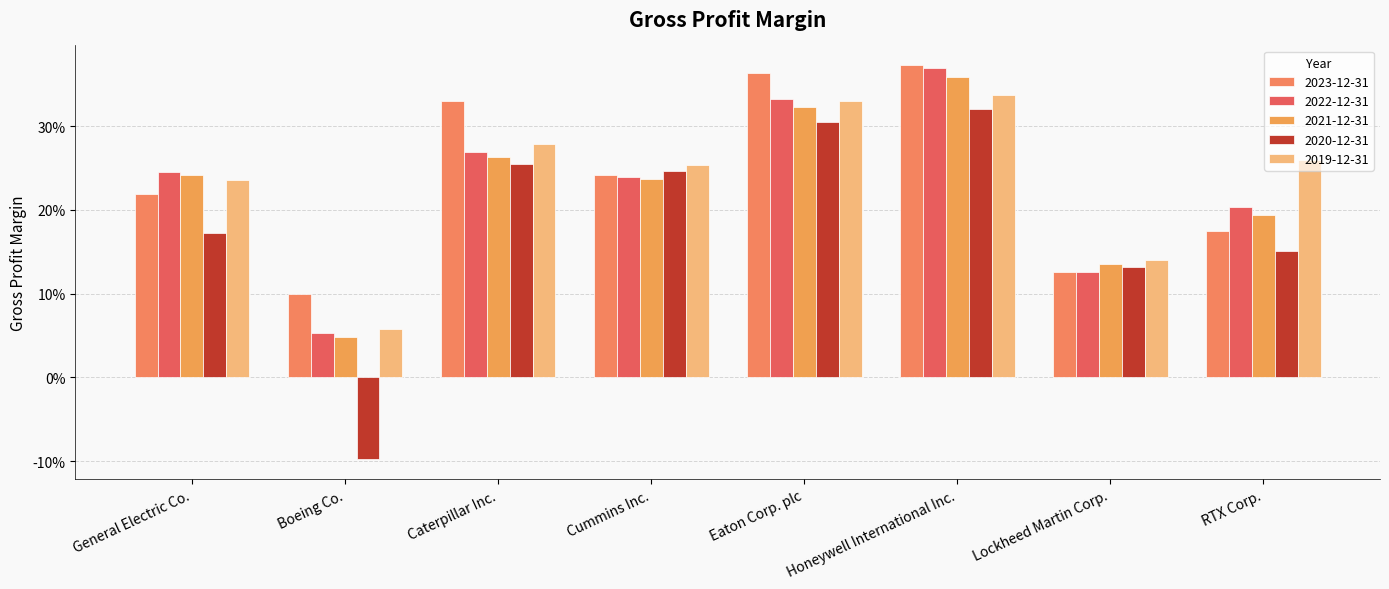

Are the bars grouped side by side (vs. stacked)?

Yes